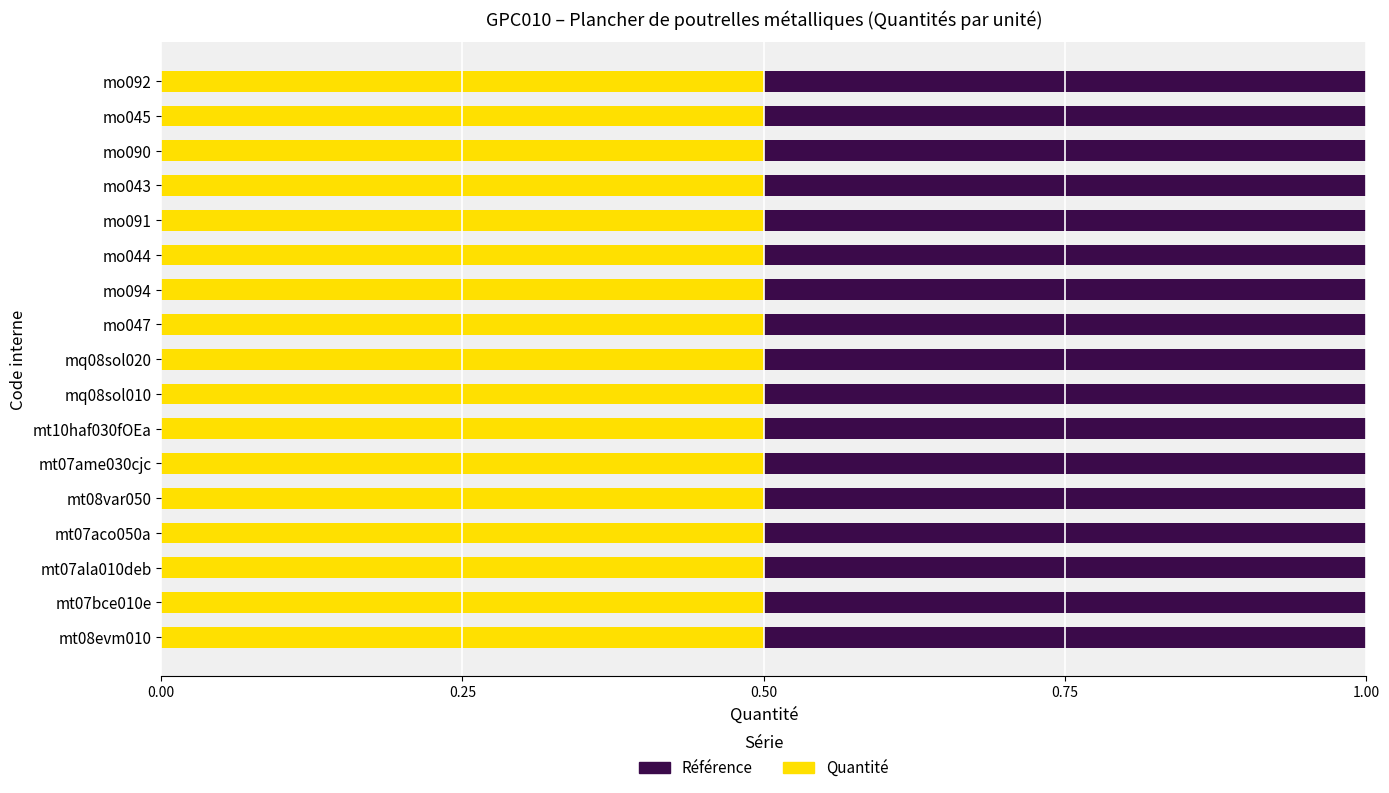

How many bars are there in total?

34